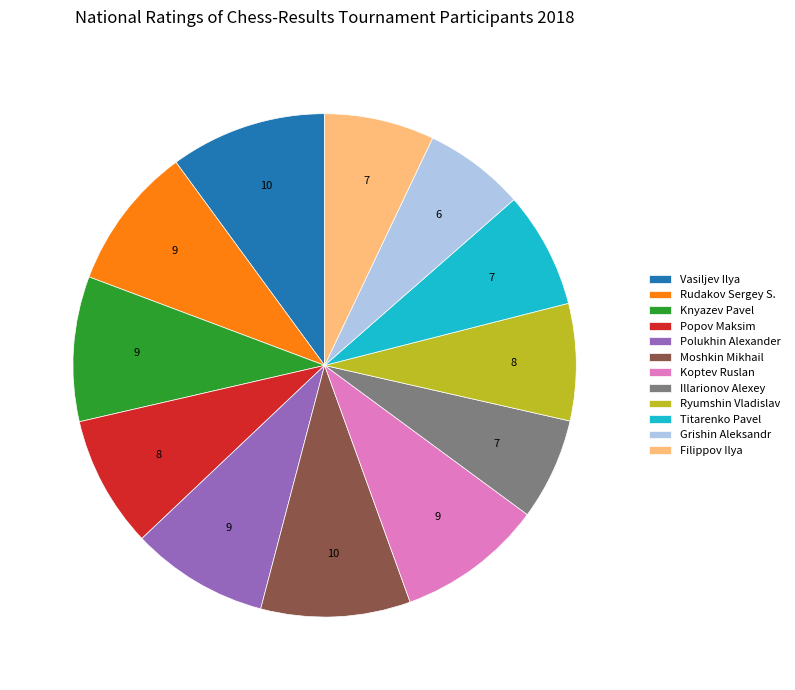

Is there a majority slice in this chart?

No